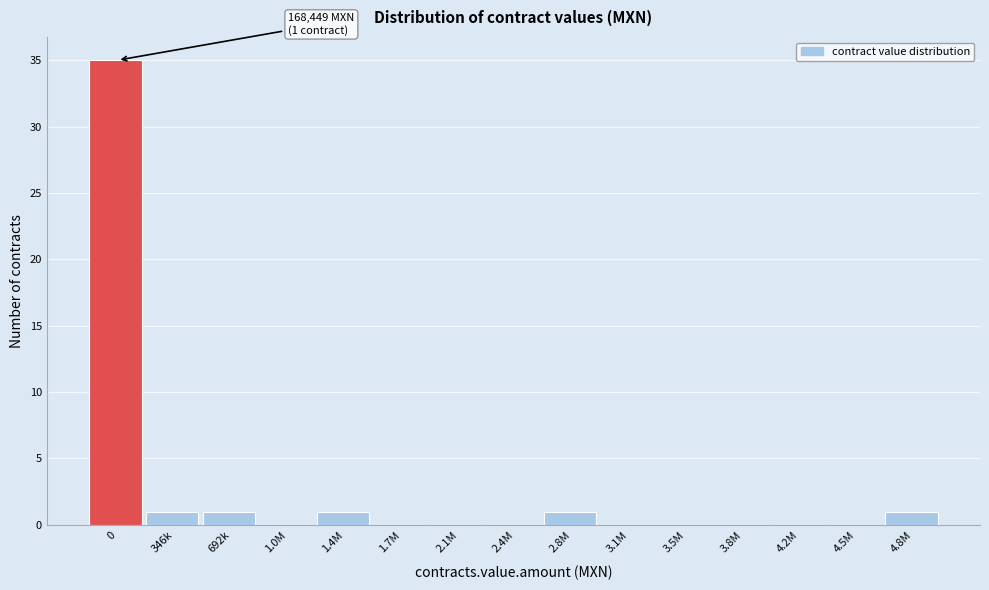

Reading left to right, list all the values displayed in this chart.

0=35	346k=1	692k=1	1.0M=0	1.4M=1	1.7M=0	2.1M=0	2.4M=0	2.8M=1	3.1M=0	3.5M=0	3.8M=0	4.2M=0	4.5M=0	4.8M=1